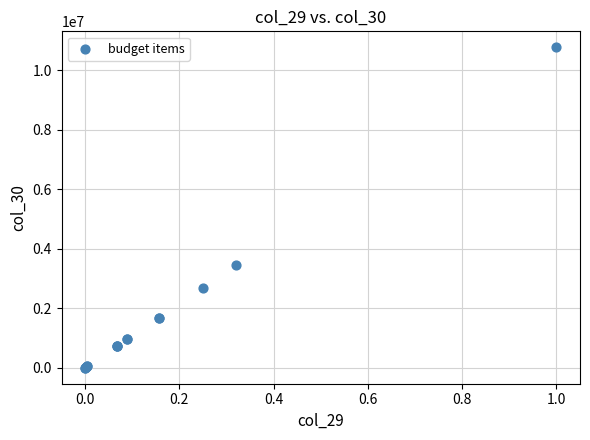

What Y value in the scatter plot is closest to 5384624?

3453002.0